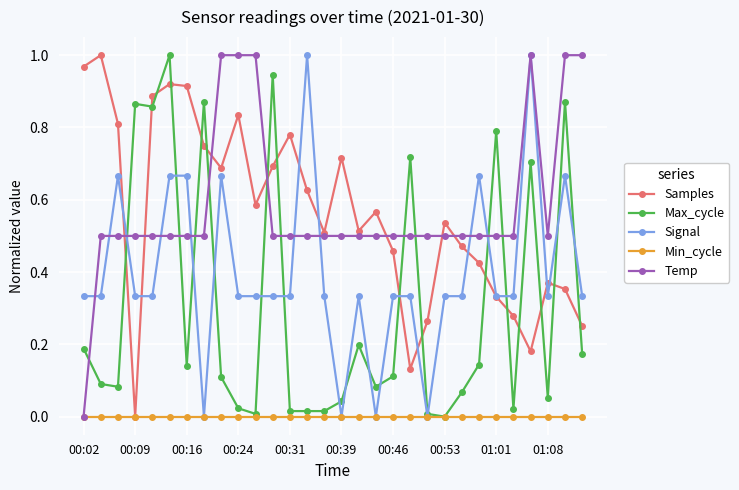

True or false: Samples and Max_cycle cross at least once.

True